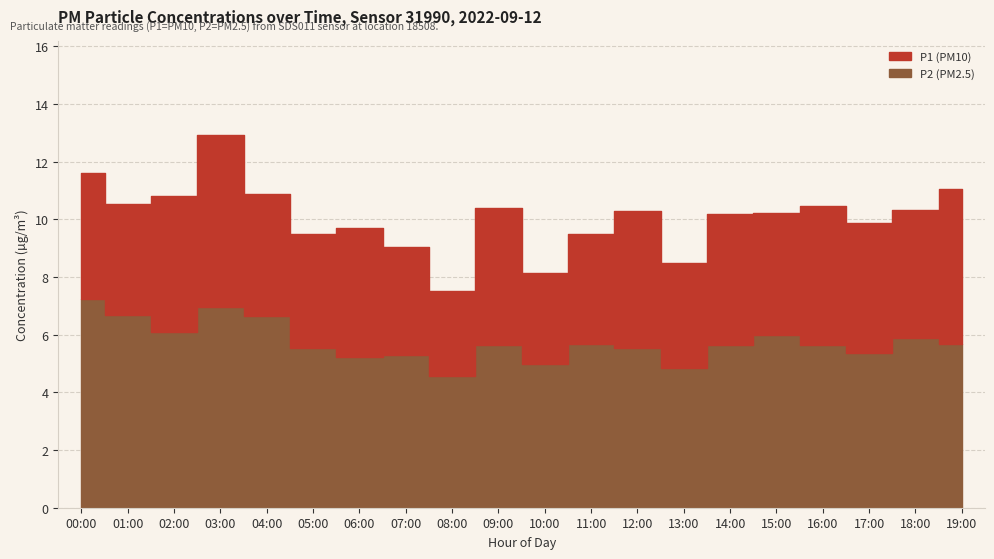

What is the label of the 16th point from the left?

15:00